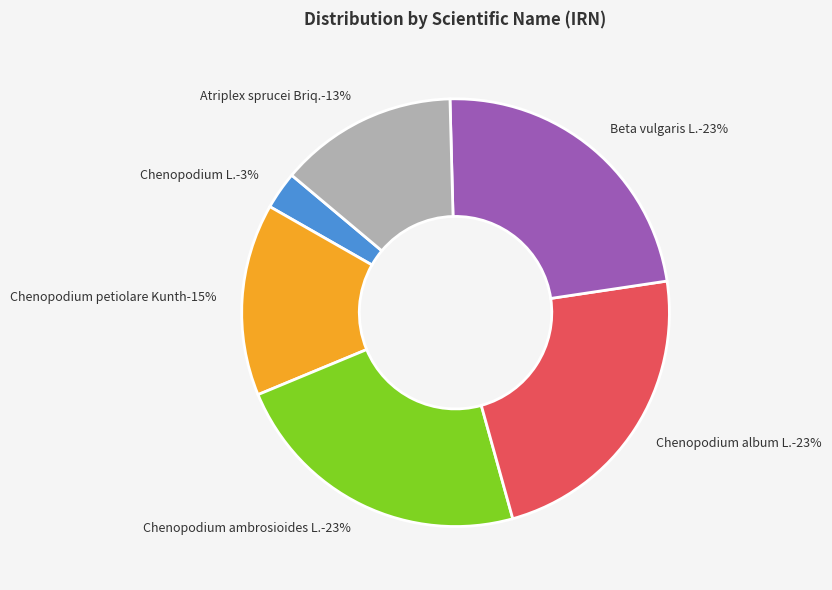

Rank the categories by value from highest to lowest.

Chenopodium ambrosioides L., Chenopodium album L., Beta vulgaris L., Chenopodium petiolare Kunth, Atriplex sprucei Briq., Chenopodium L.